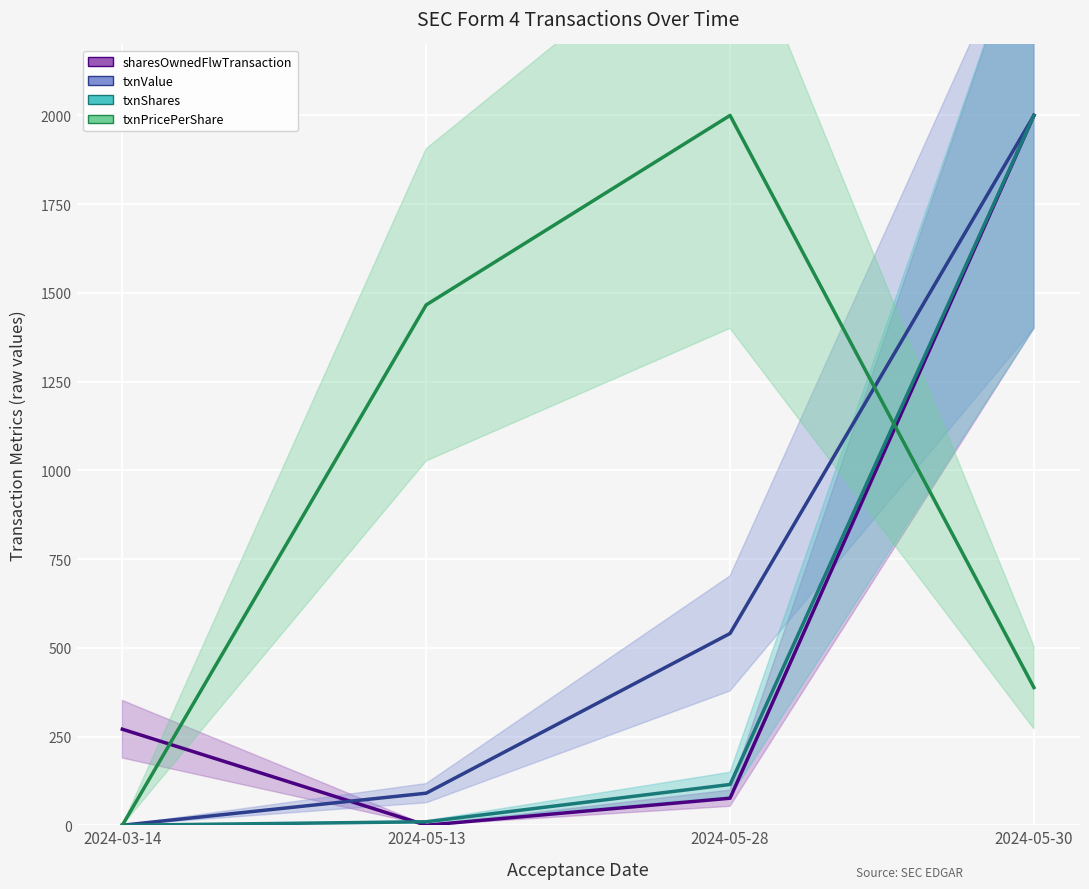

Between 2024-05-28 and 2024-05-30, which series saw the biggest shift?

sharesOwnedFollowingTransaction